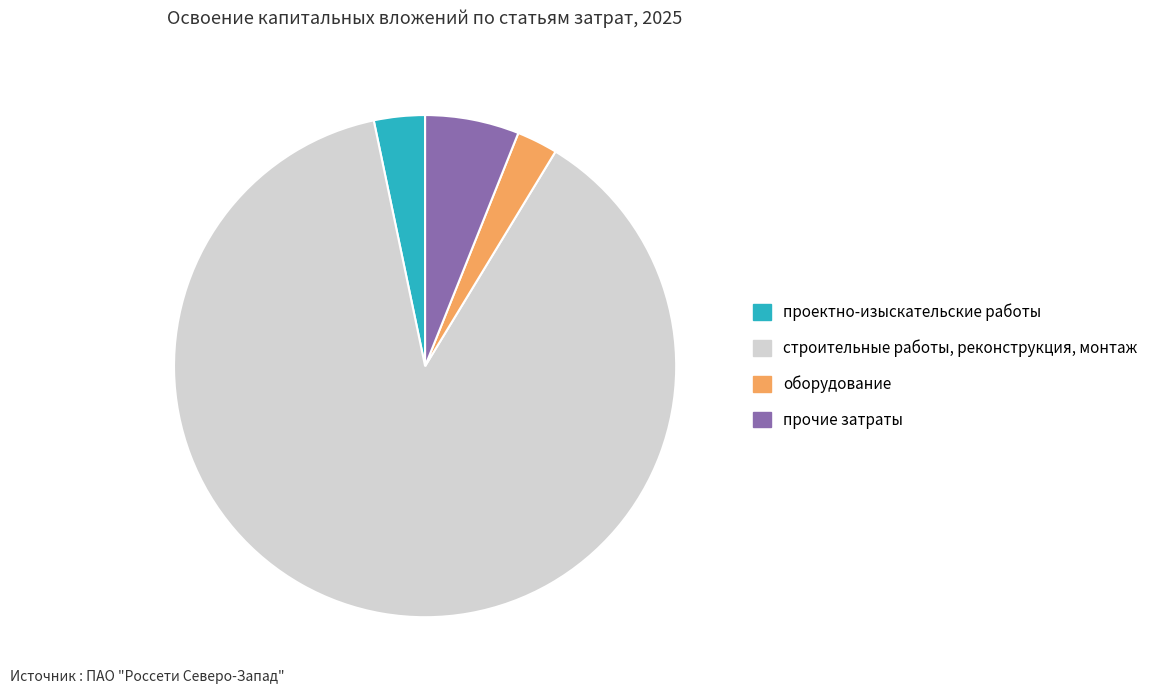

Is it true that строительные работы, реконструкция, монтаж is 88% of the pie?

True